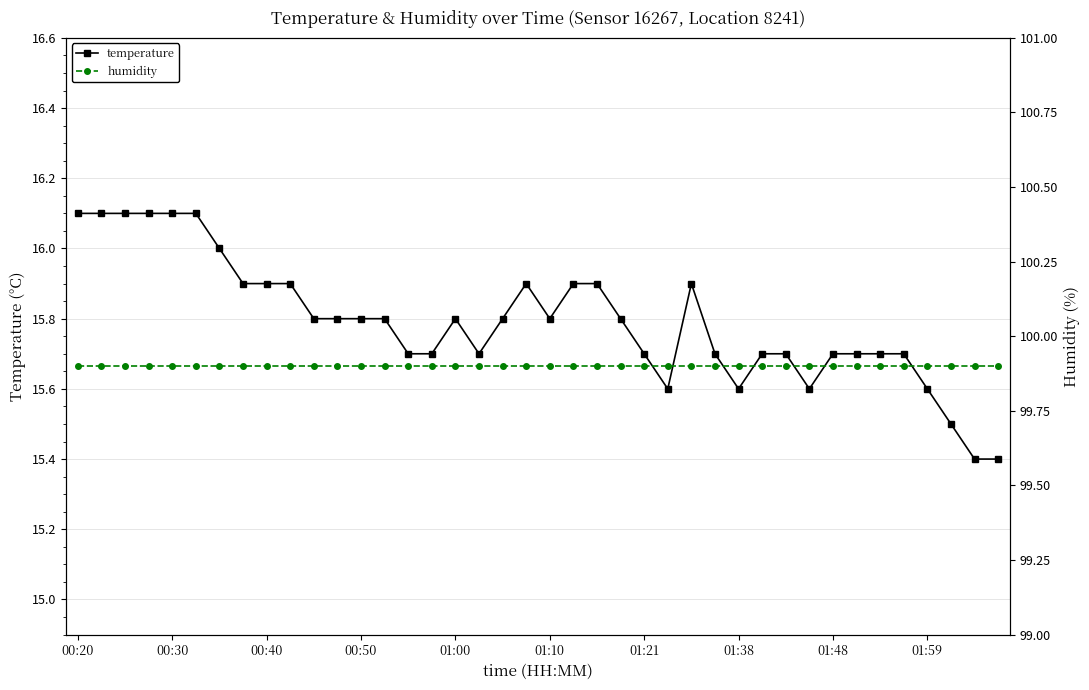

What is the approximate value of humidity at 33?

99.9